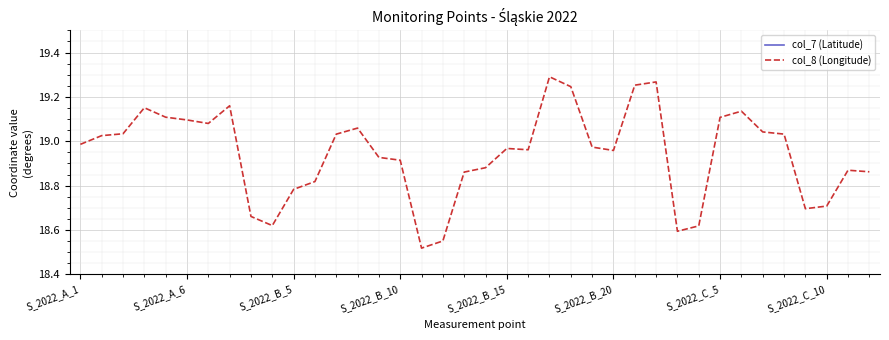

Is the value of col_7 (Latitude) at 8 greater than the value of col_8 (Longitude) at 16?

Yes